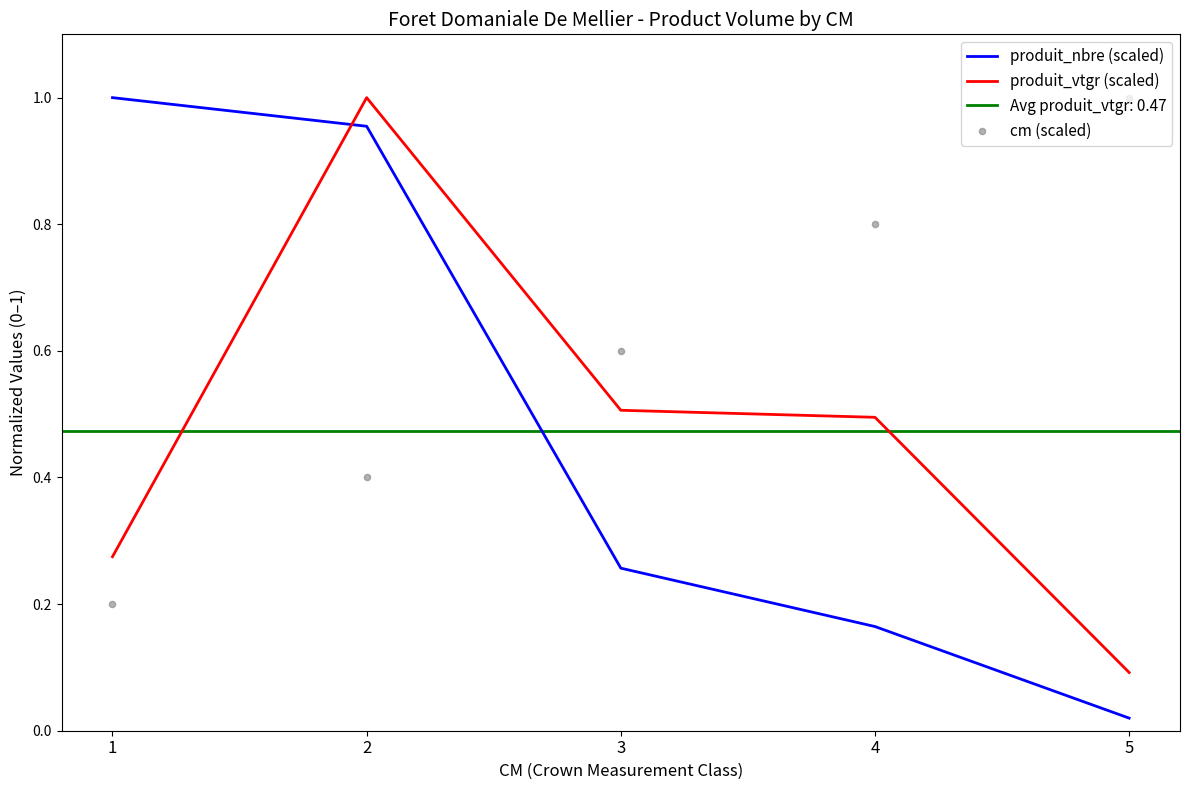

At which category is the sum across all series the highest?

2